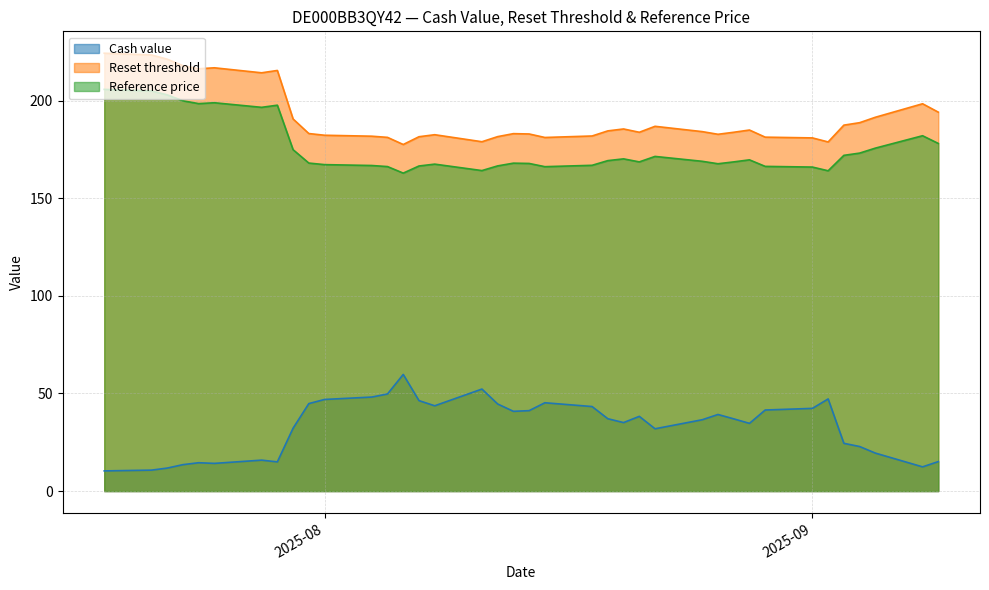

How many data points in Reset threshold are above 184?

19